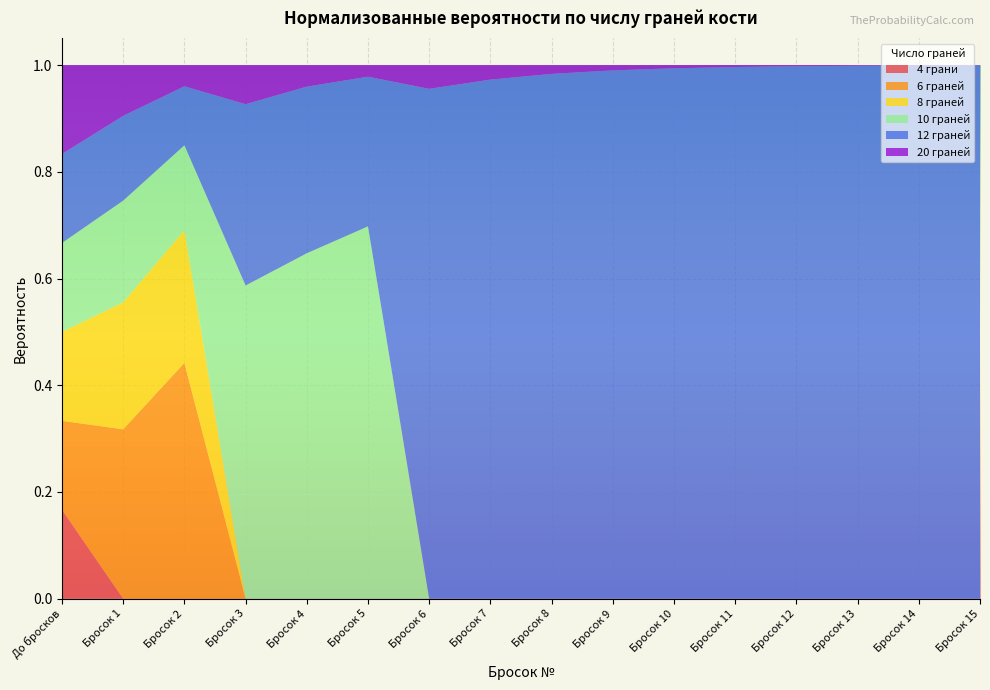

Reading left to right, transcribe all the data shown in this chart.

4 грани: 0.2	0.0	0.0	0.0	0.0	0.0	0.0	0.0	0.0	0.0	0.0	0.0	0.0	0.0	0.0	0.0
6 граней: 0.2	0.3	0.4	0.0	0.0	0.0	0.0	0.0	0.0	0.0	0.0	0.0	0.0	0.0	0.0	0.0
8 граней: 0.2	0.2	0.2	0.0	0.0	0.0	0.0	0.0	0.0	0.0	0.0	0.0	0.0	0.0	0.0	0.0
10 граней: 0.2	0.2	0.2	0.6	0.6	0.7	0.0	0.0	0.0	0.0	0.0	0.0	0.0	0.0	0.0	0.0
12 граней: 0.2	0.2	0.1	0.3	0.3	0.3	1.0	1.0	1.0	1.0	1.0	1.0	1.0	1.0	1.0	1.0
20 граней: 0.2	0.1	0.0	0.1	0.0	0.0	0.0	0.0	0.0	0.0	0.0	0.0	0.0	0.0	0.0	0.0